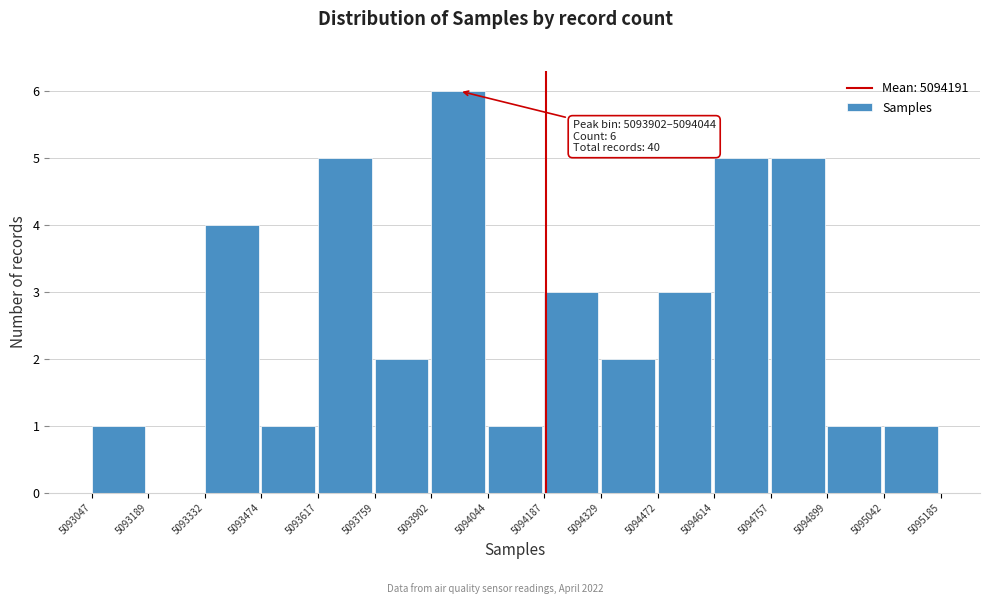

Which range on the x-axis has the tallest bar?

5093902 to 5094044